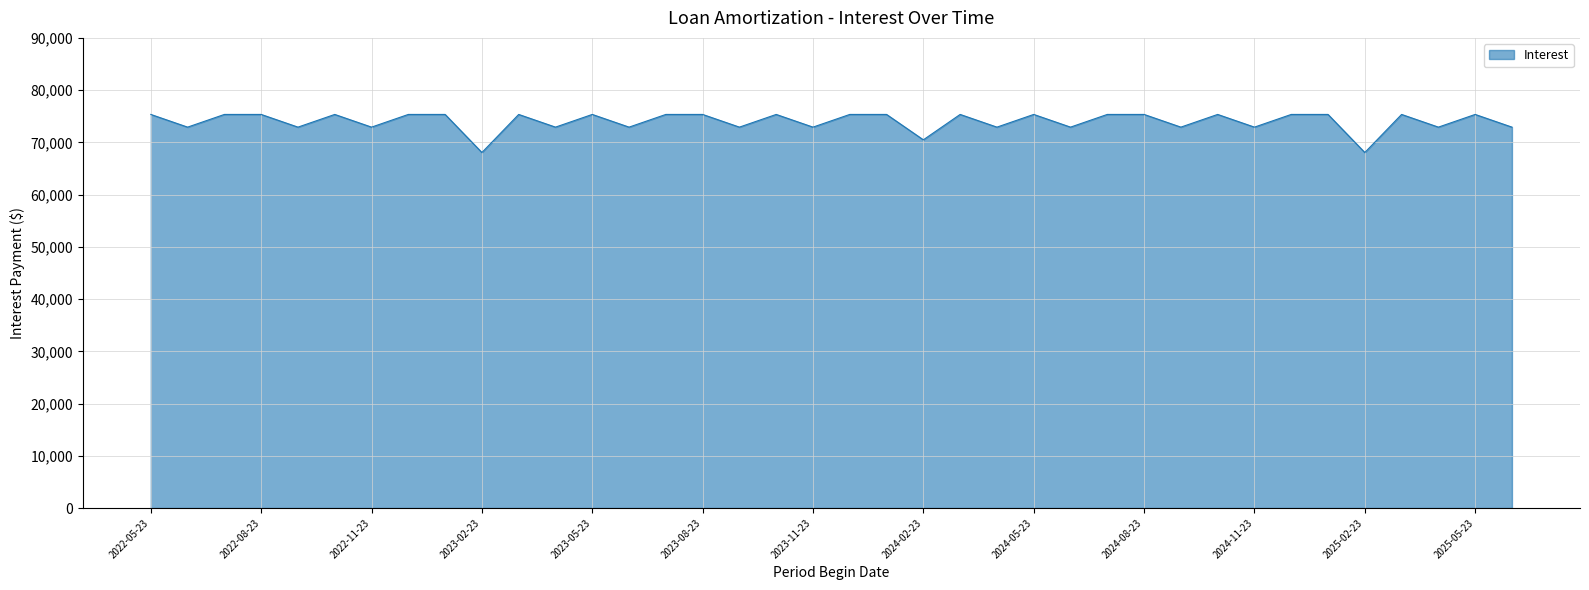

What is the greatest value displayed?

75347.2